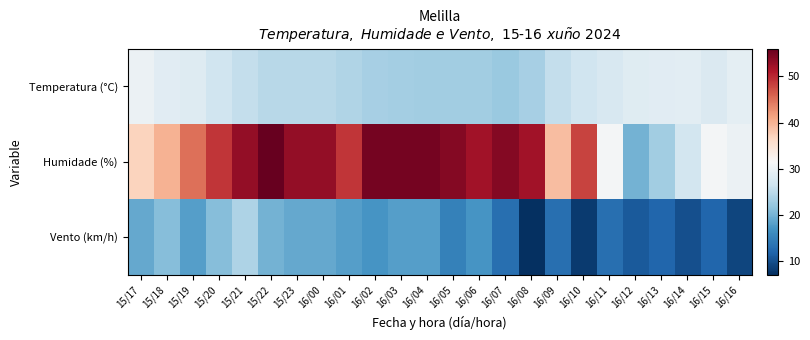

Which series has the largest total across all categories?

Humidade (%)